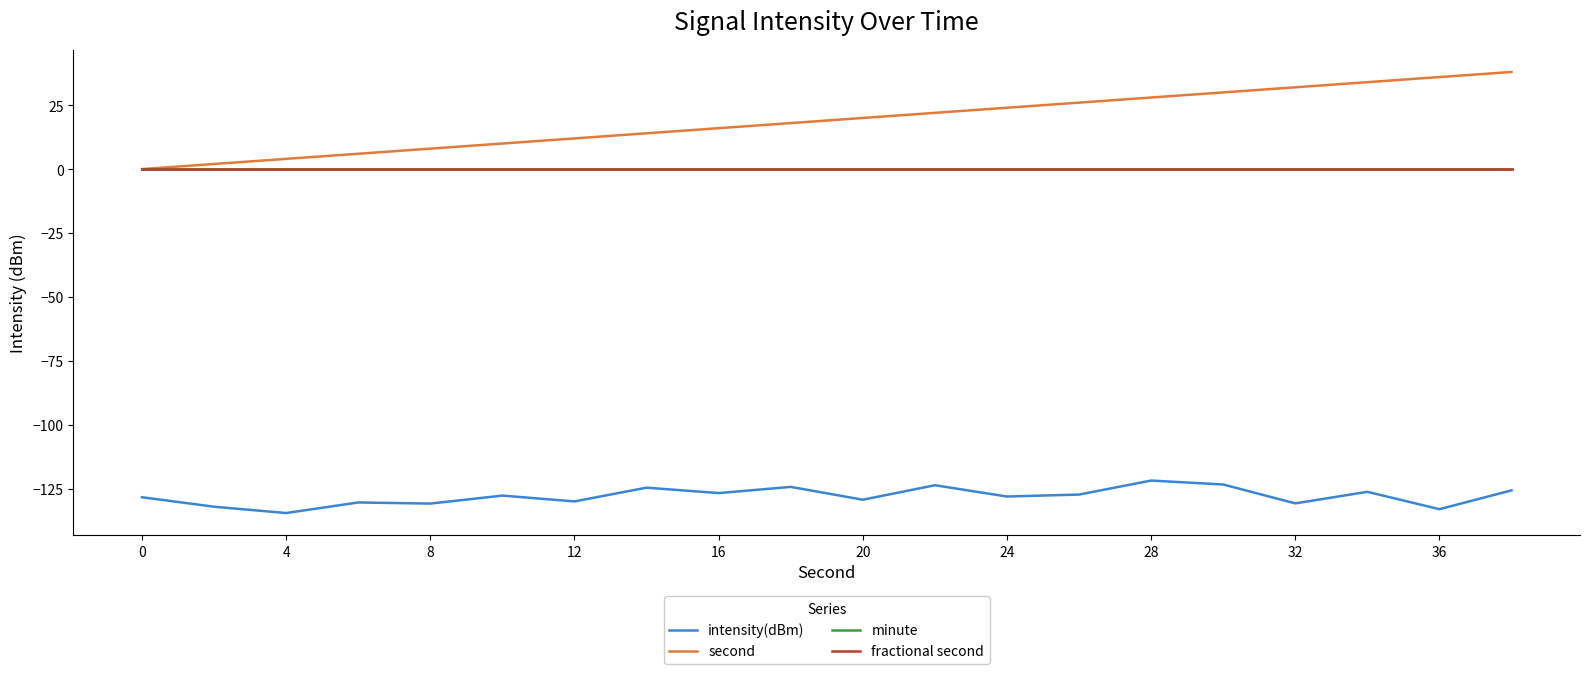

Does the chart have visible grid lines?

No